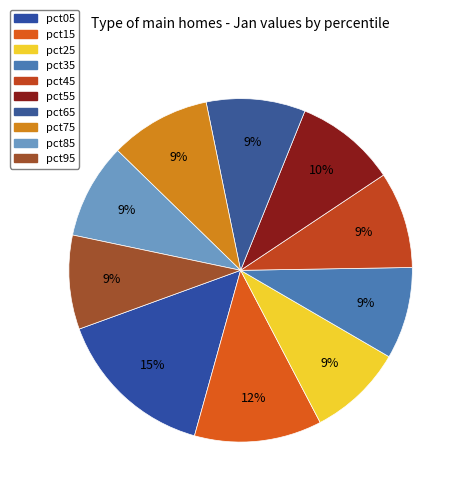

What percentage is the pct95 slice, to the nearest percent?

9%